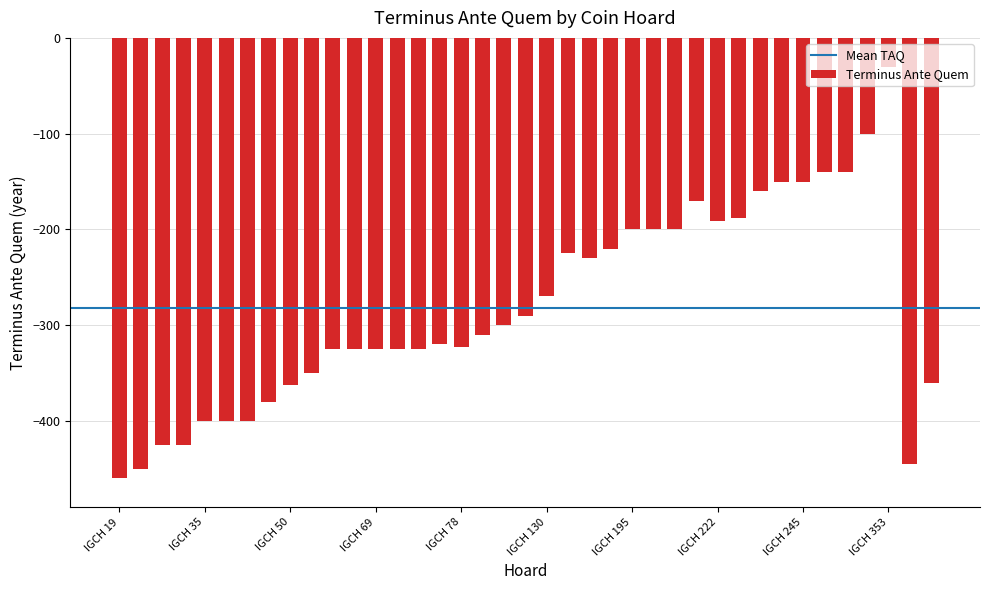

What is the minimum value shown in the chart?

-460